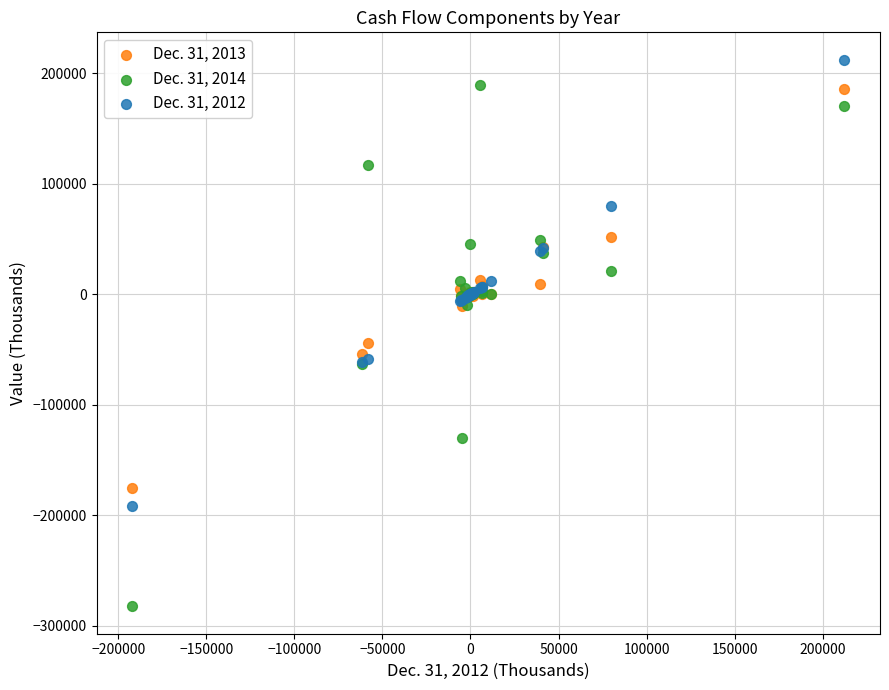

What is the X range (max minus min) for the scatter plot?

404350